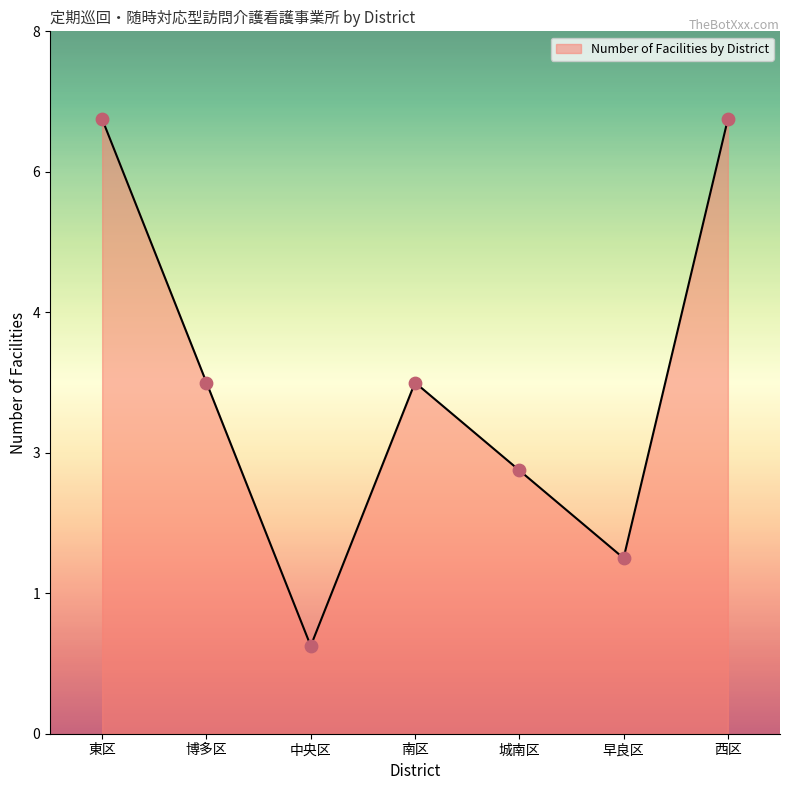

Is this an area chart (filled region under the line)?

Yes